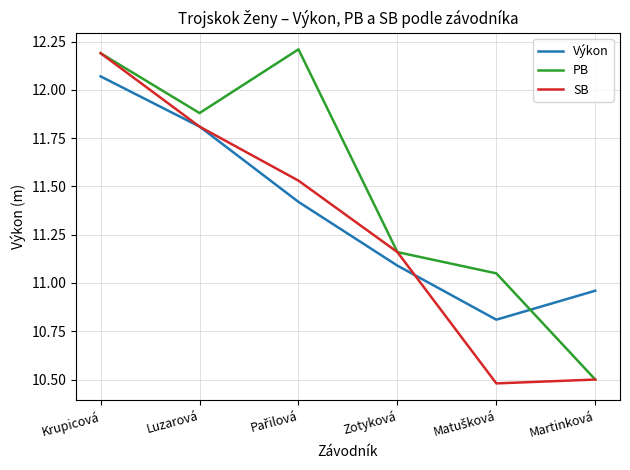

At how many categories does at least one series exceed 11?

5